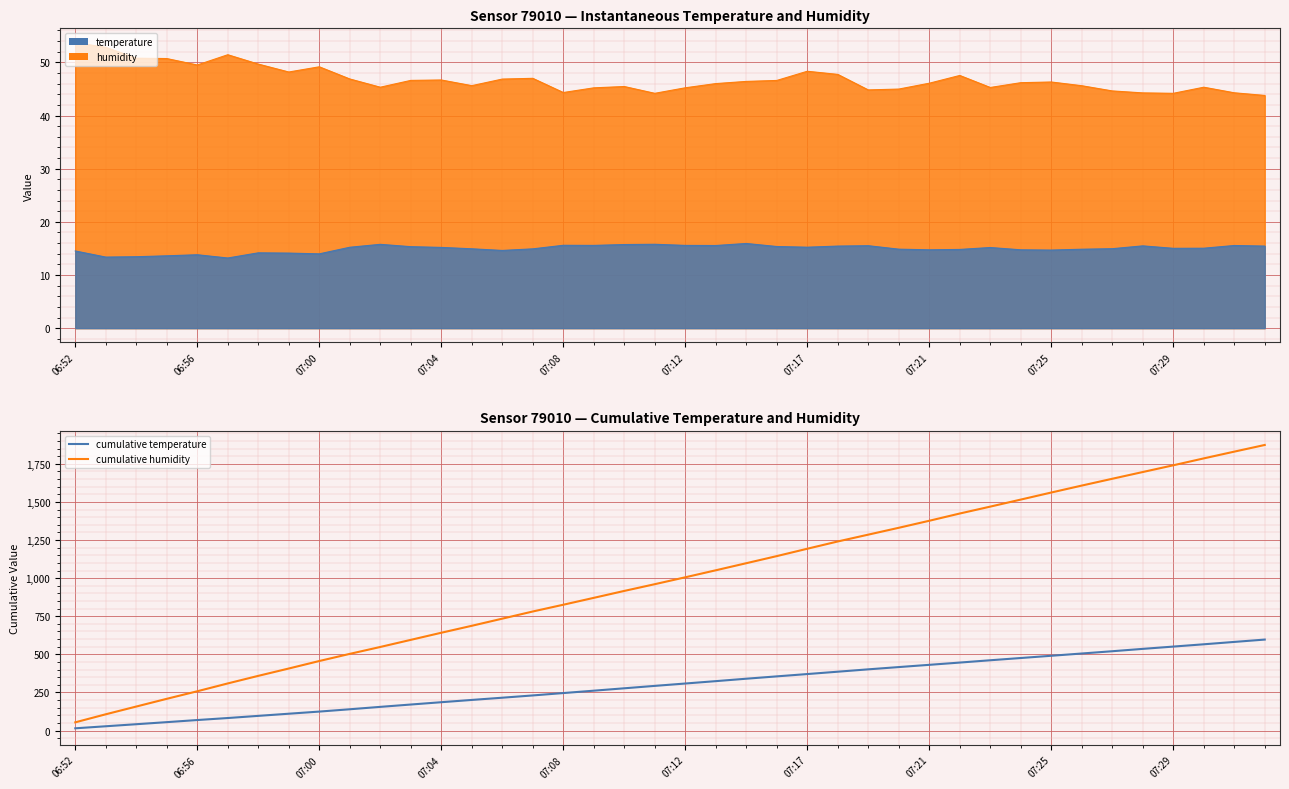

What is the sum of the cumulative temperature values at 30 and 24?

831.5